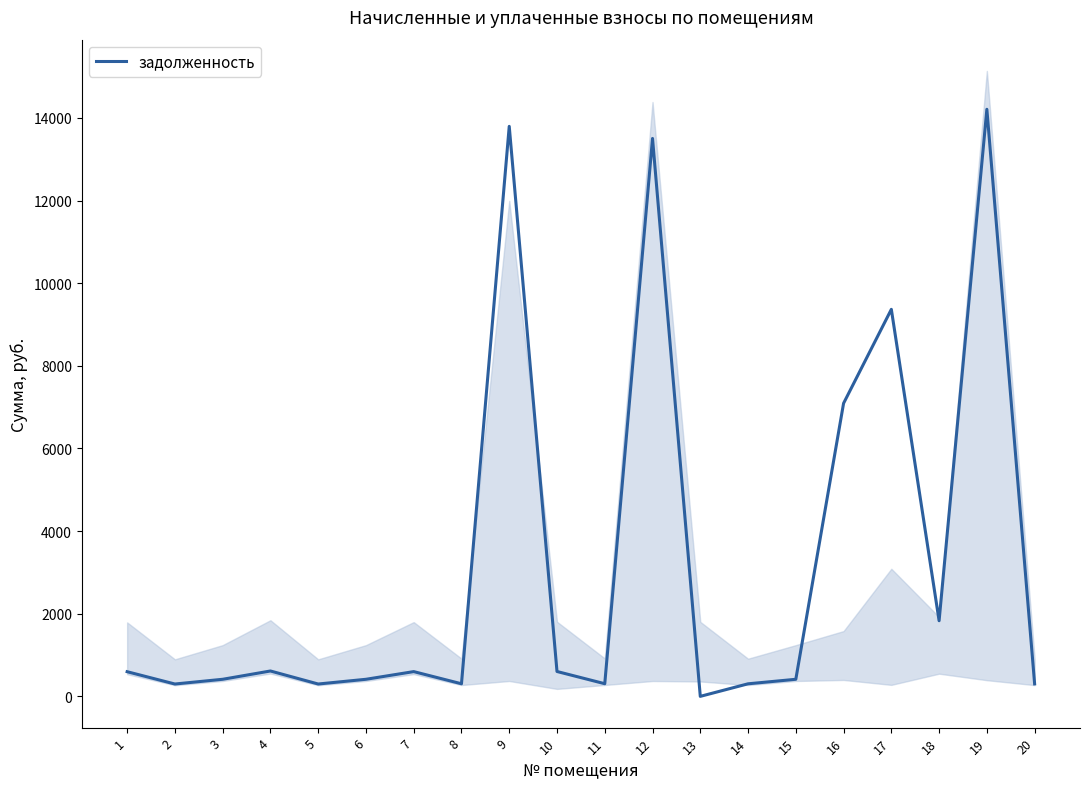

Does the chart display data point markers on the line(s)?

No